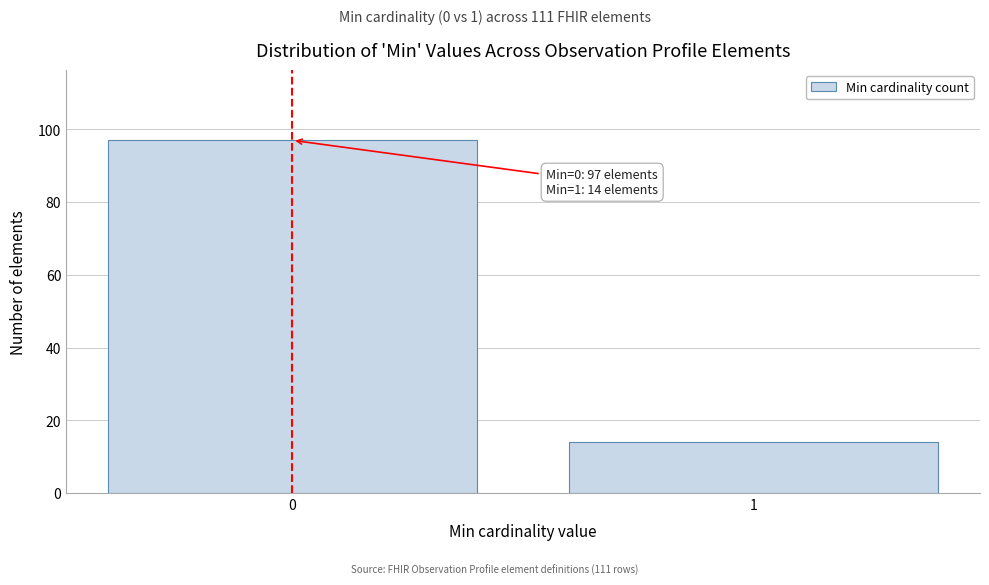

Reading left to right, what are all the values shown in this chart?

0=97	1=14